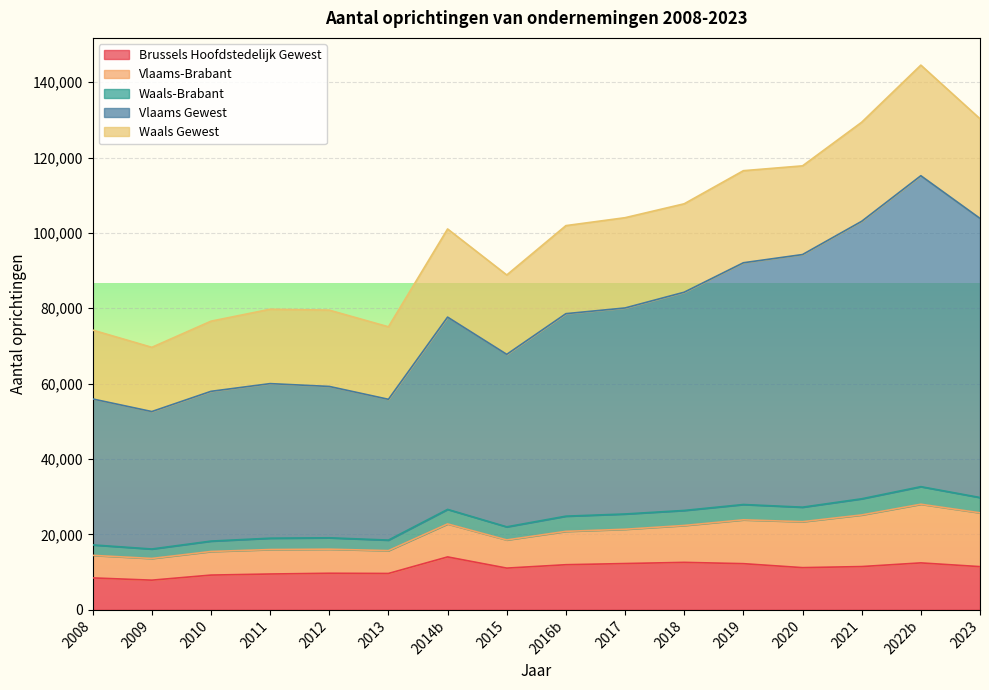

Rank the categories by Waals Gewest value from lowest to highest.

2009, 2008, 2010, 2013, 2011, 2012, 2015, 2016b, 2017, 2018, 2014b, 2020, 2019, 2021, 2023, 2022b